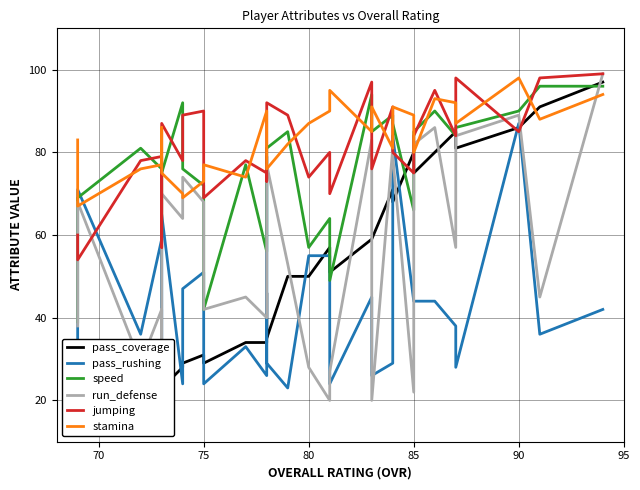

Rank the series by their maximum value, from lowest to highest.

pass_rushing, speed, pass_coverage, stamina, run_defense, jumping